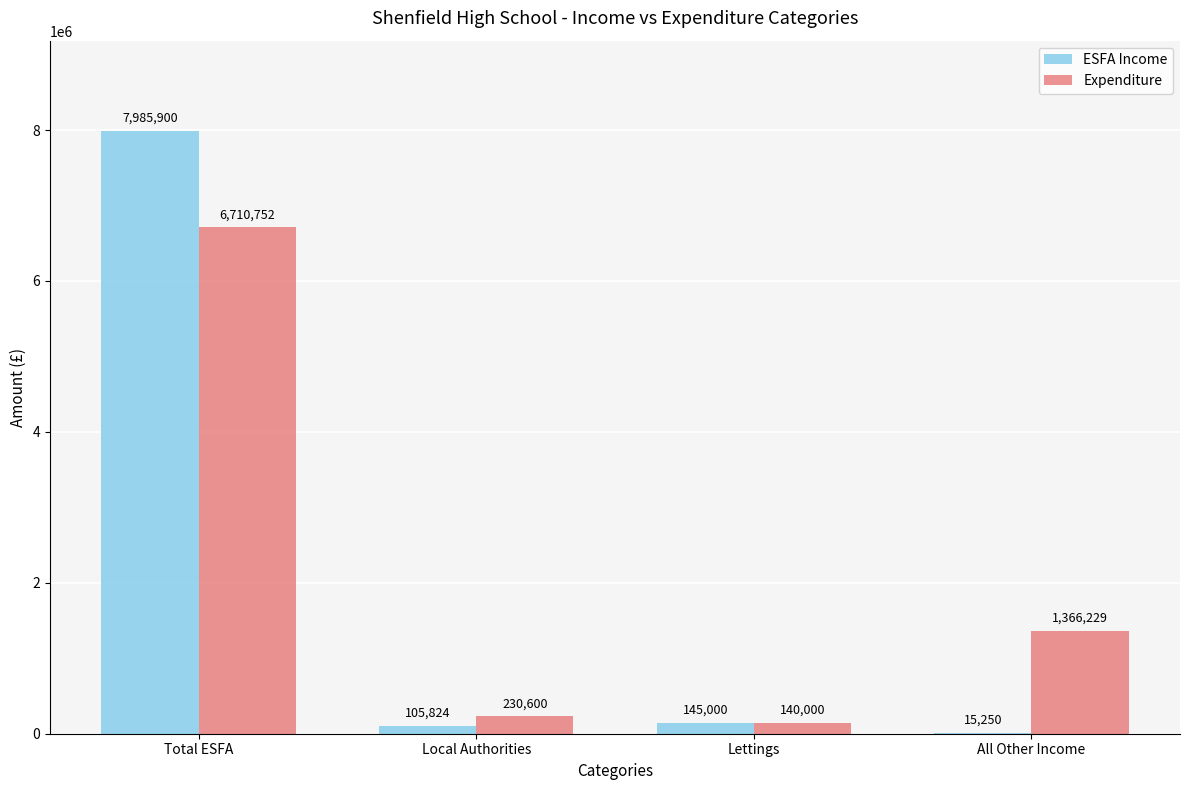

What is the sum of the Expenditure values at Lettings and Total ESFA?

6850752